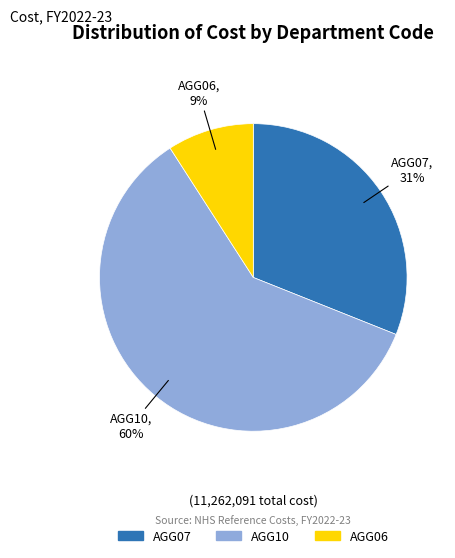

Does any single category account for the majority?

Yes